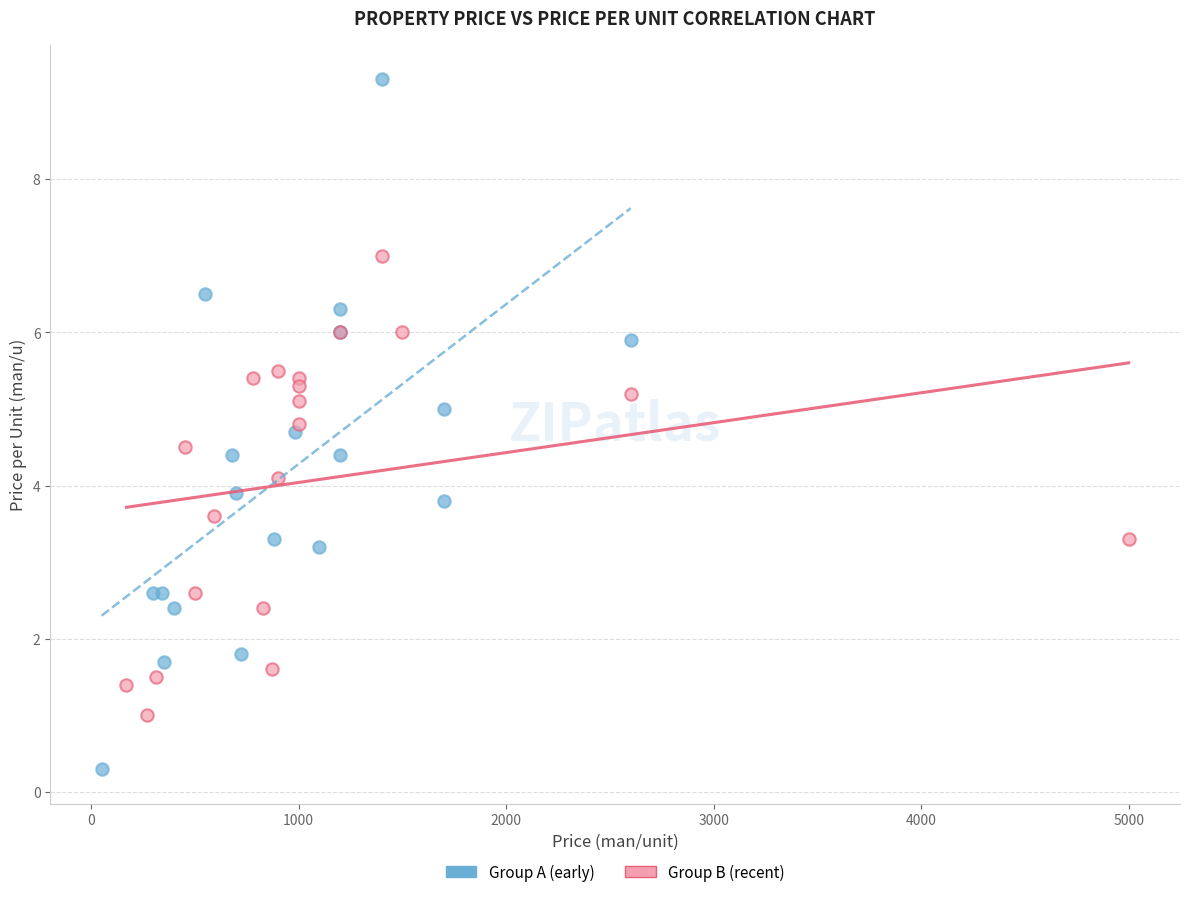

Which series has the widest spread of Y values?

Group A (early)